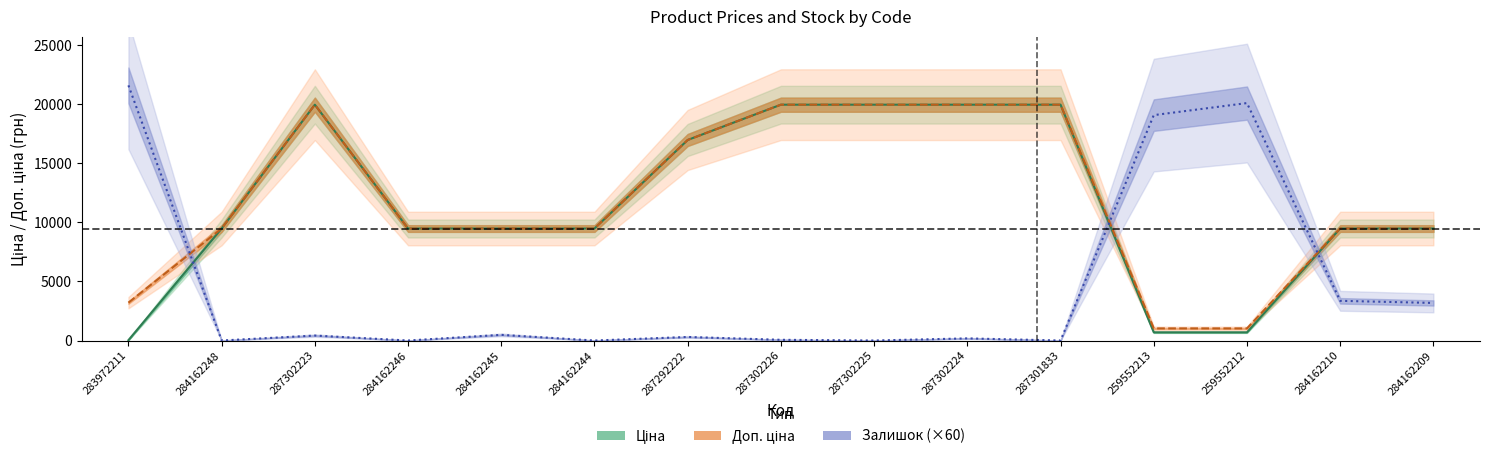

What is the label of the 2nd point from the right?

284162210